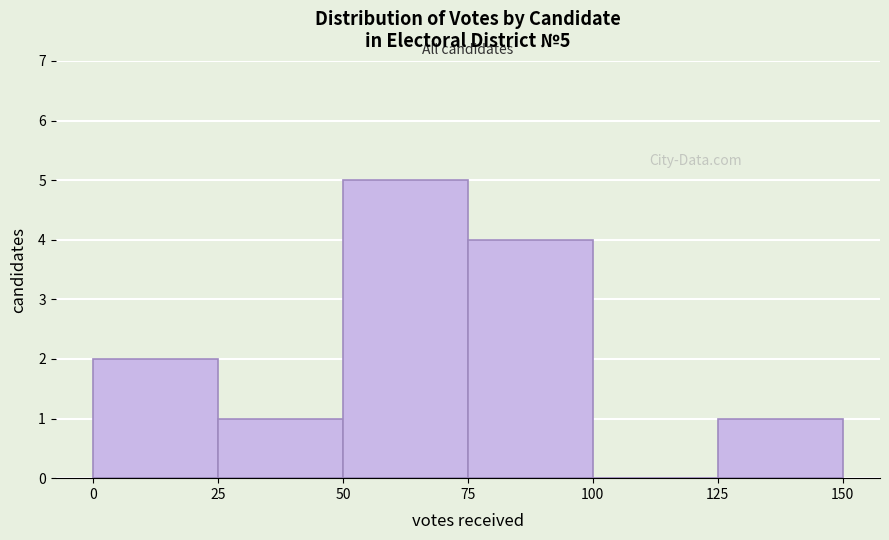

Which range on the x-axis has the tallest bar?

50 to 75